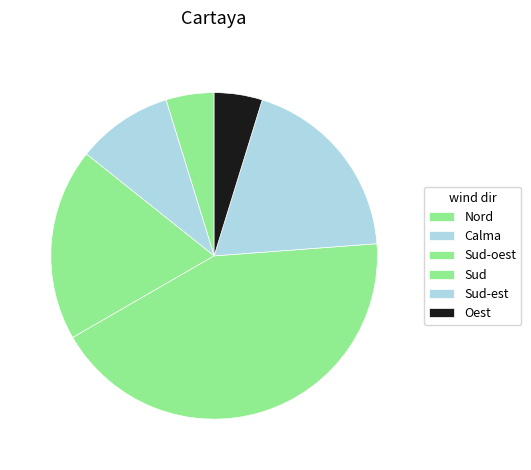

To the nearest percent, what is the difference between the Sud-est and Sud slice percentages?

28%